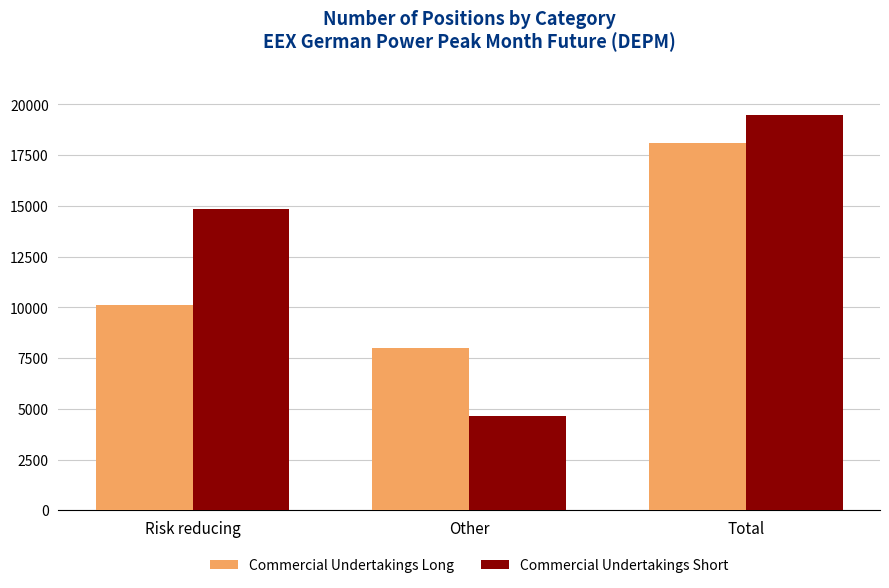

What is the approximate value of Commercial Undertakings Long at Total, to the nearest 10?

18110